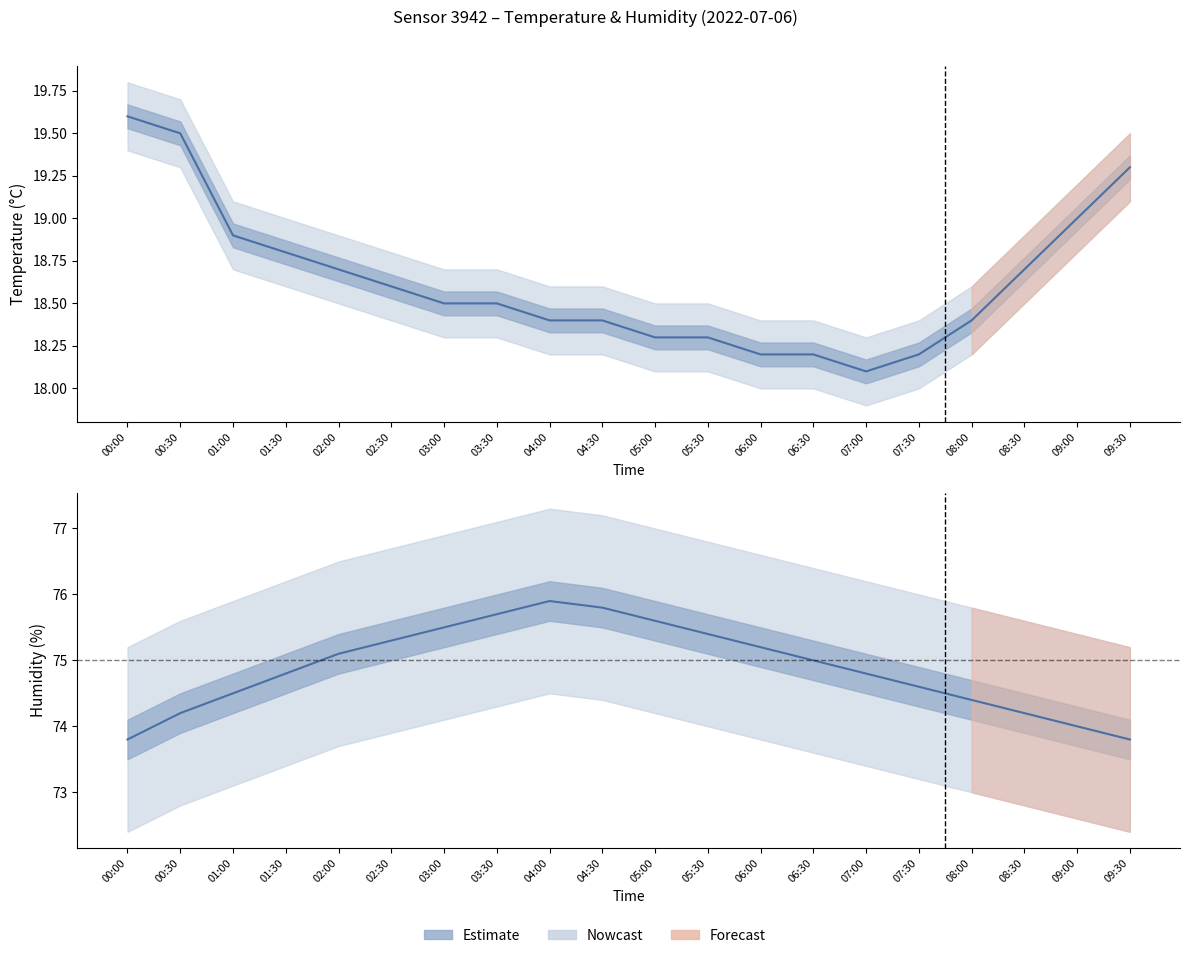

Rank the categories by temperature value from highest to lowest.

00:00, 00:30, 09:30, 09:00, 01:00, 01:30, 02:00, 08:30, 02:30, 03:00, 03:30, 04:00, 04:30, 08:00, 05:00, 05:30, 06:00, 06:30, 07:30, 07:00